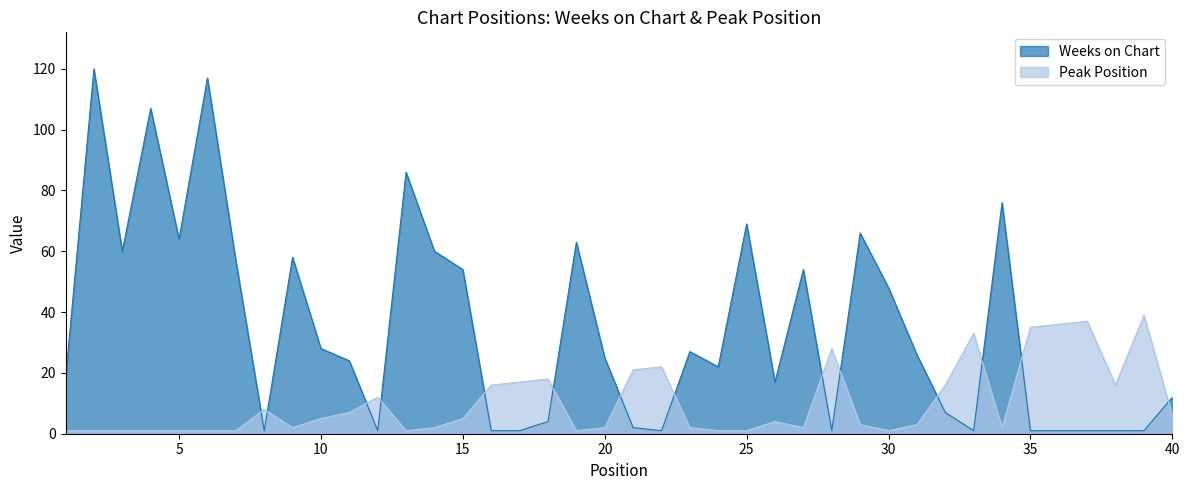

Which series has the largest range (max minus min)?

Weeks on Chart